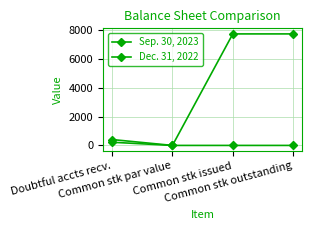

True or false: Sep. 30, 2023 and Dec. 31, 2022 intersect in this chart.

False